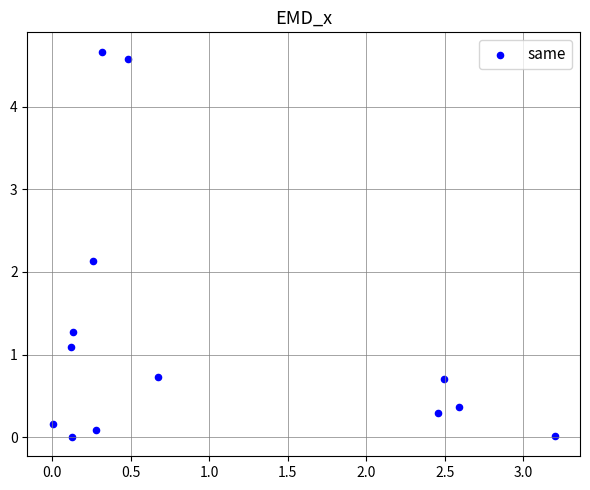

What Y value in the scatter plot is closest to 2?

2.1